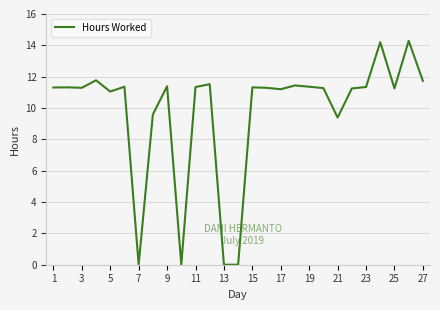

What is the maximum value shown in the chart?

14.3